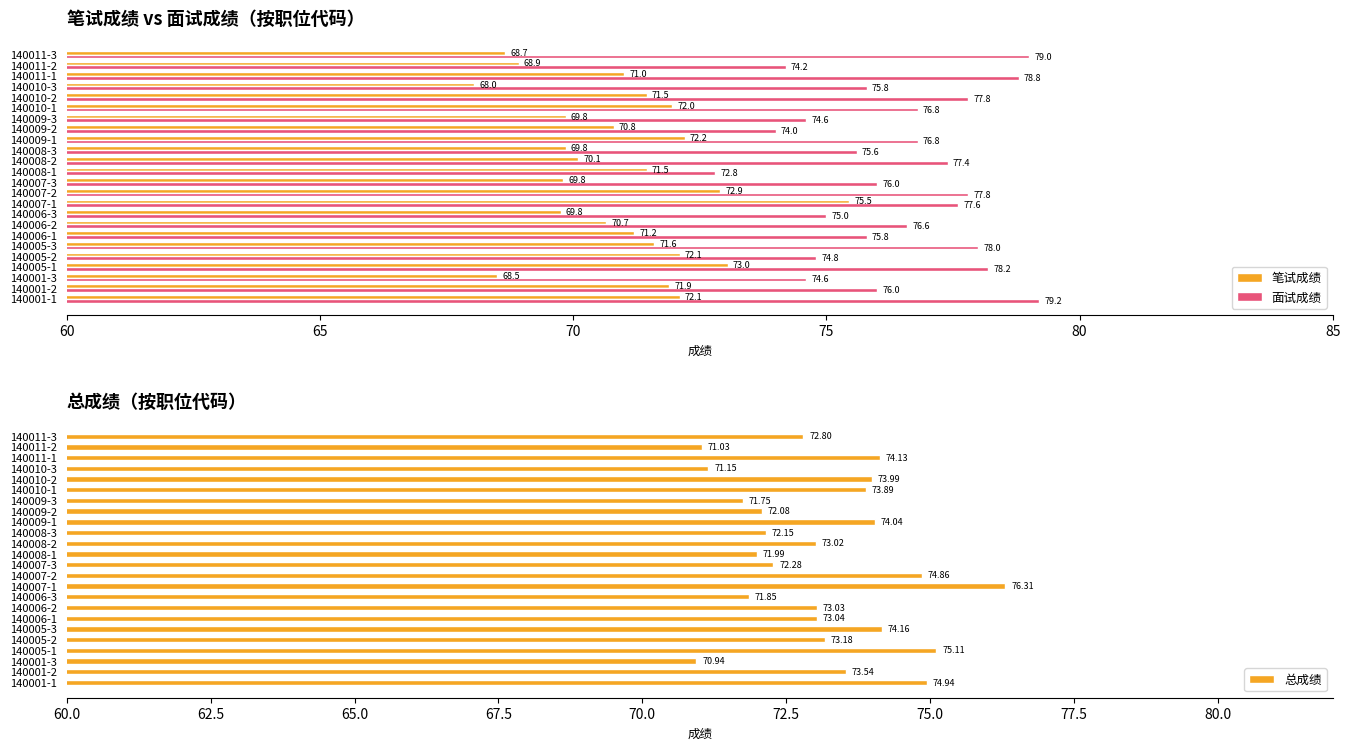

What is the difference between the second highest and minimum values in the 面试成绩 series?

6.2